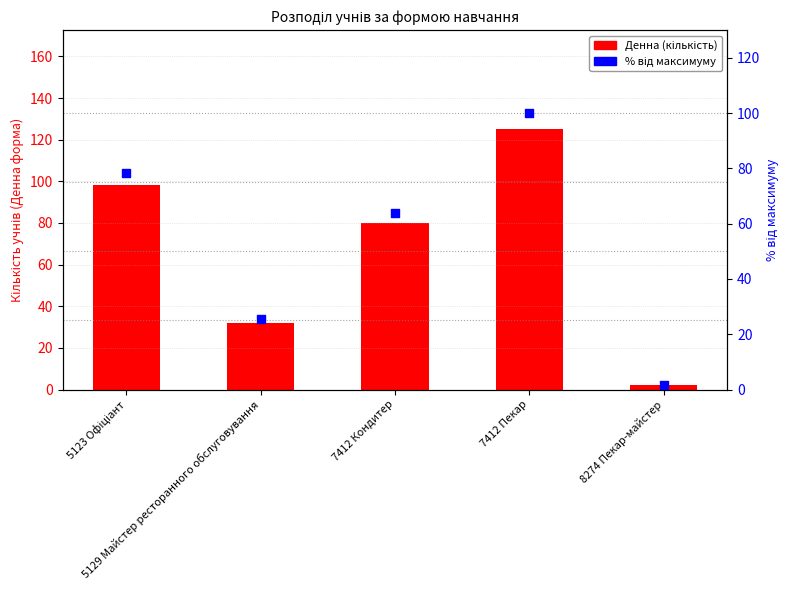

What are all the series names shown in the legend?

Денна, Відсоток від максимуму